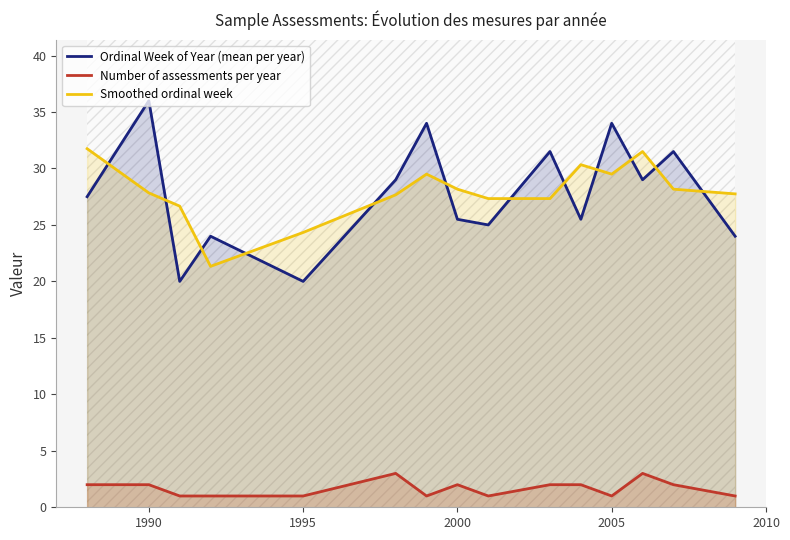

What is the difference between the second highest and second lowest values in the Smoothed ordinal week series?

7.2